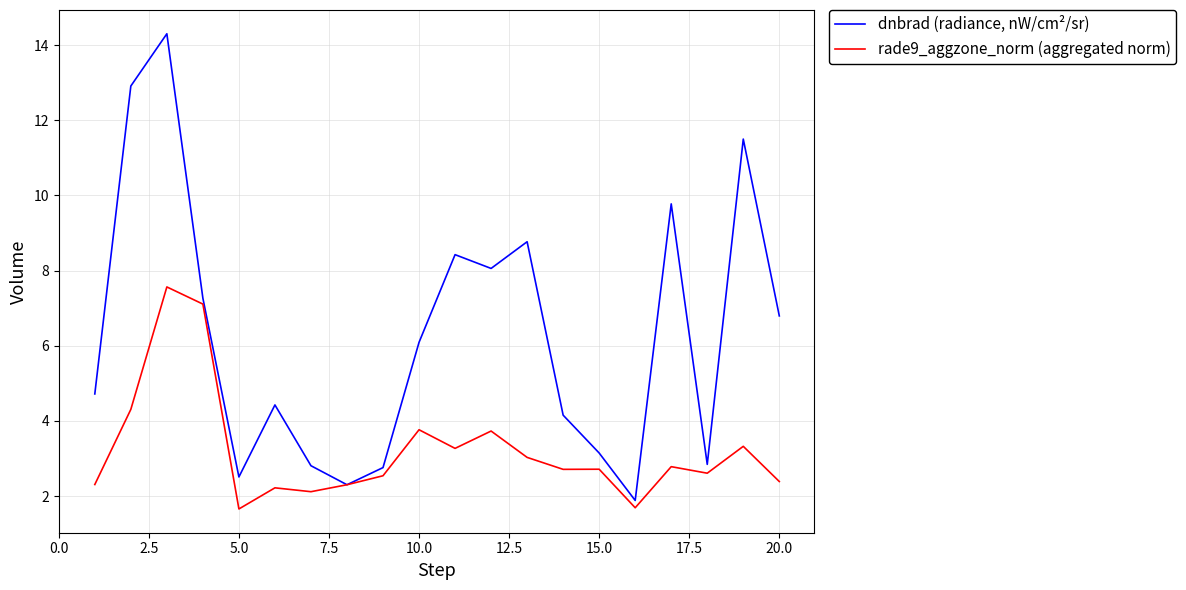

What is the lowest value of the dnbrad (radiance, nW/cm²/sr) series?

1.9